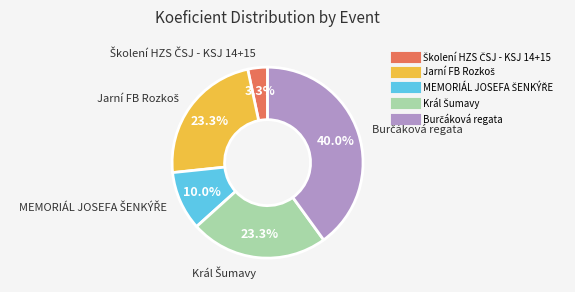

Does any single category account for the majority?

No